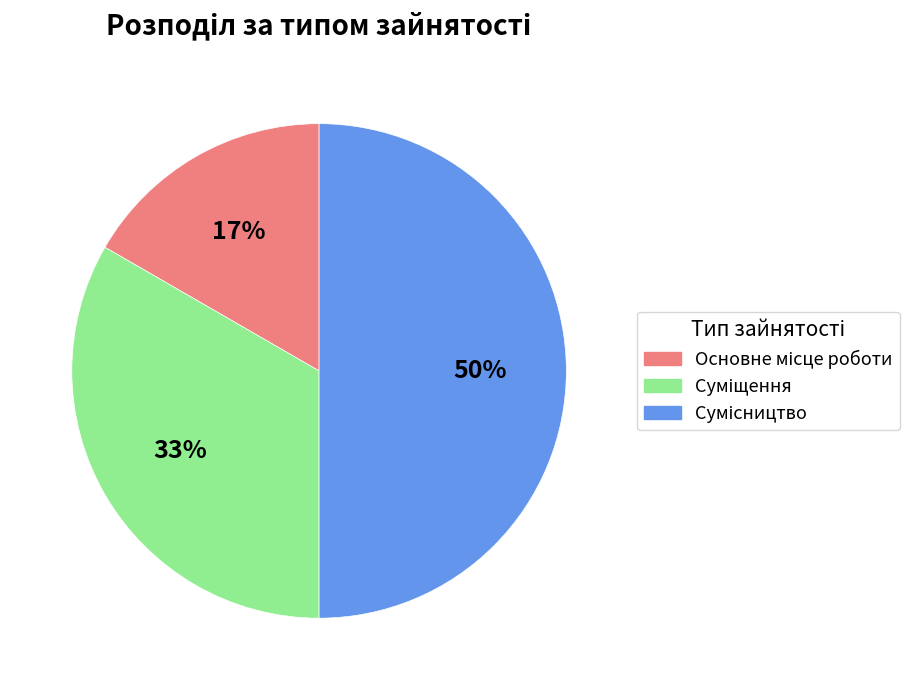

Count the number of slices in the pie.

3